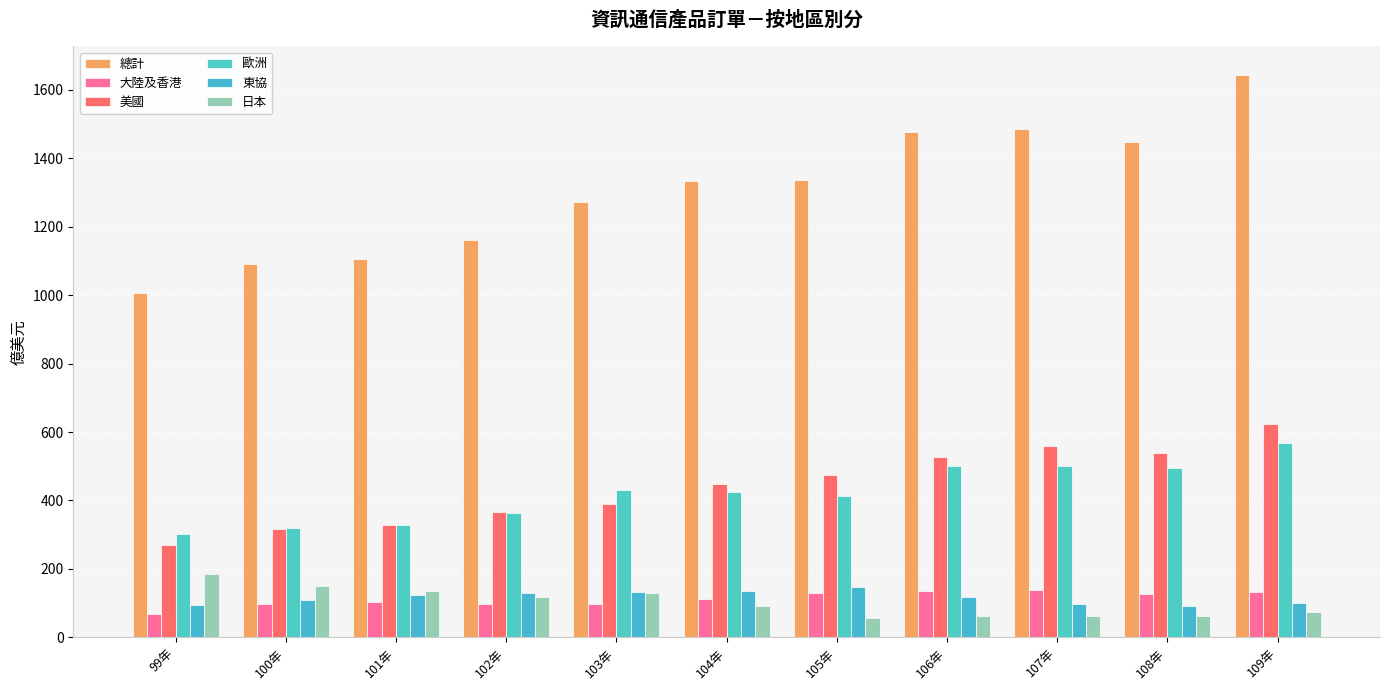

The 日本 series shows 129.8 at 103年. True or false?

True